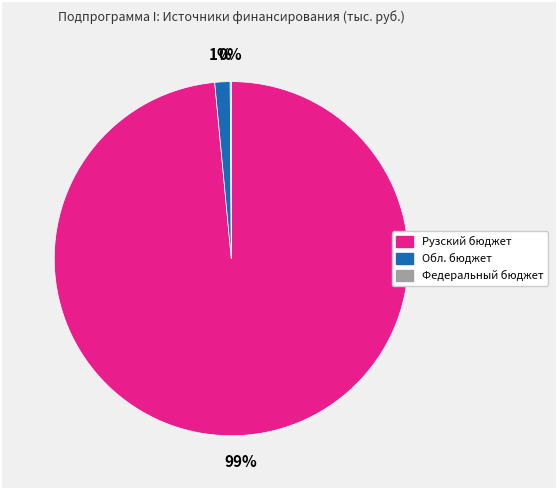

Is there a majority slice in this chart?

Yes